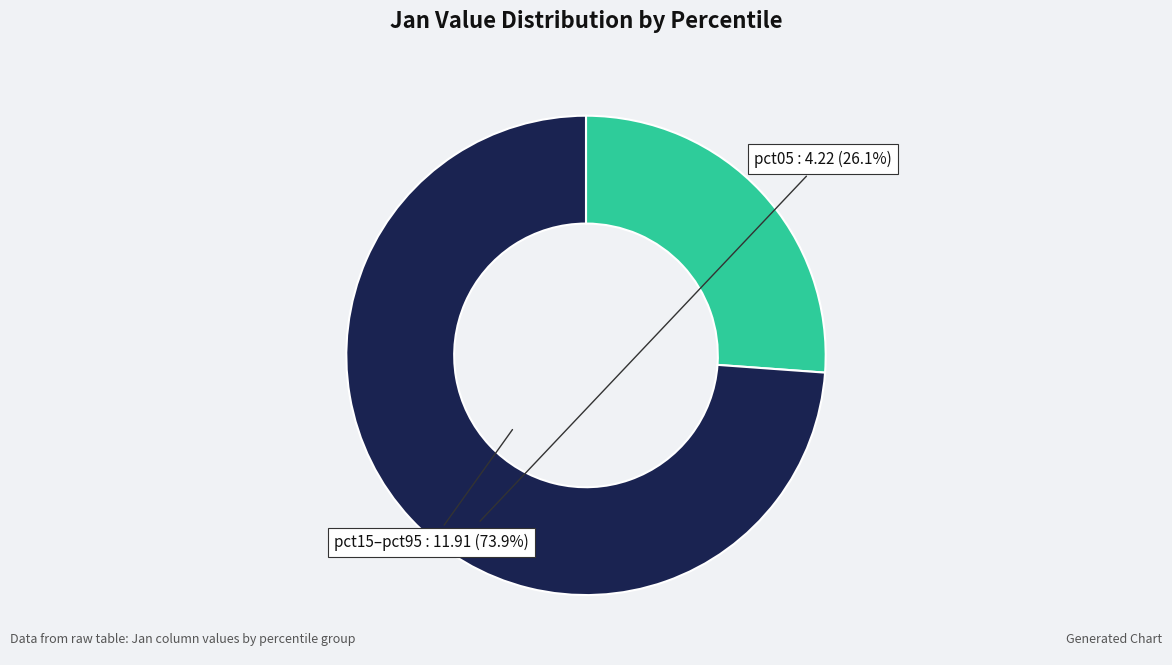

The pct05 slice represents 26% of the pie. True or false?

True